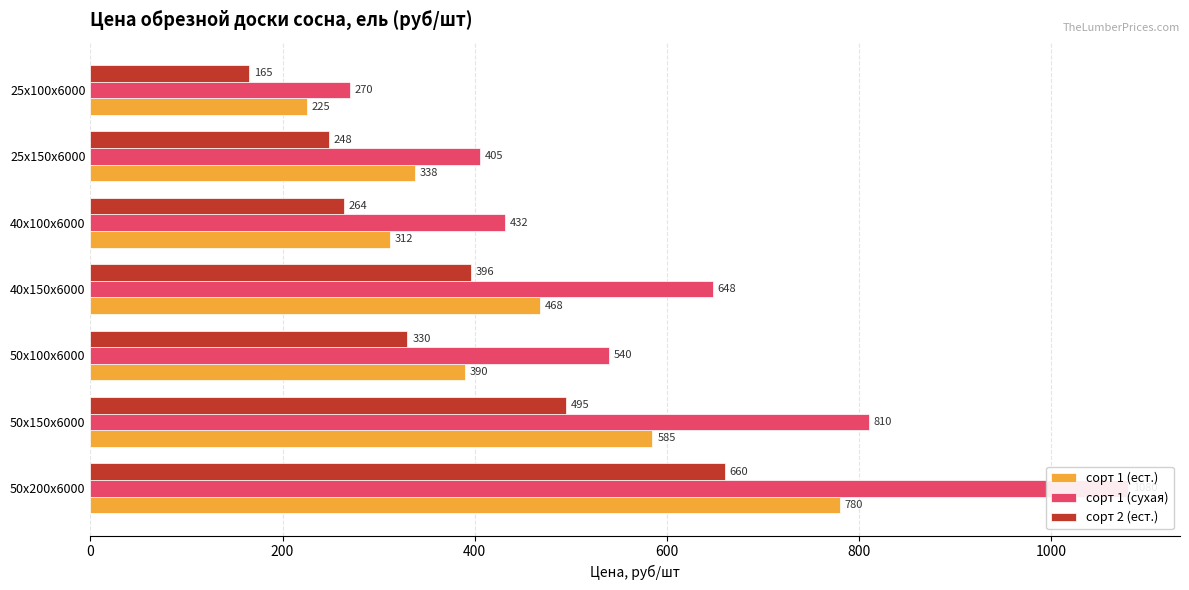

How many groups of bars are there?

7